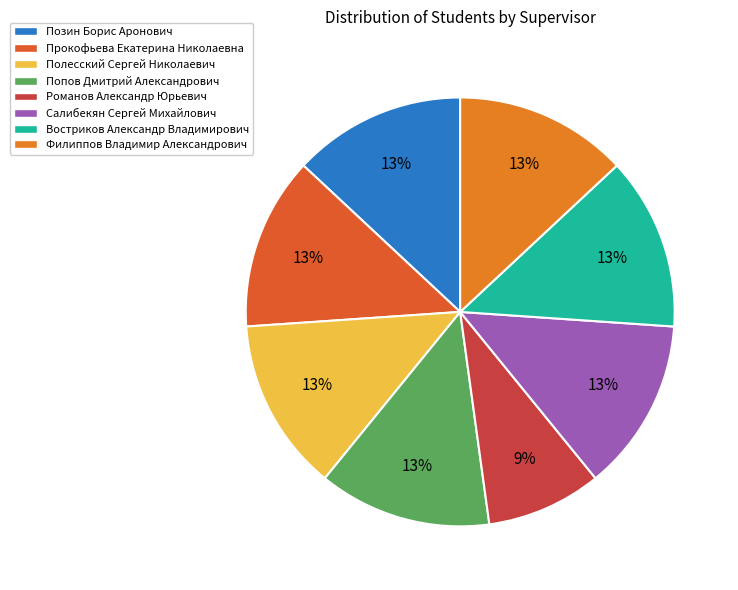

True or false: Позин Борис Аронович accounts for 27% of the total.

False